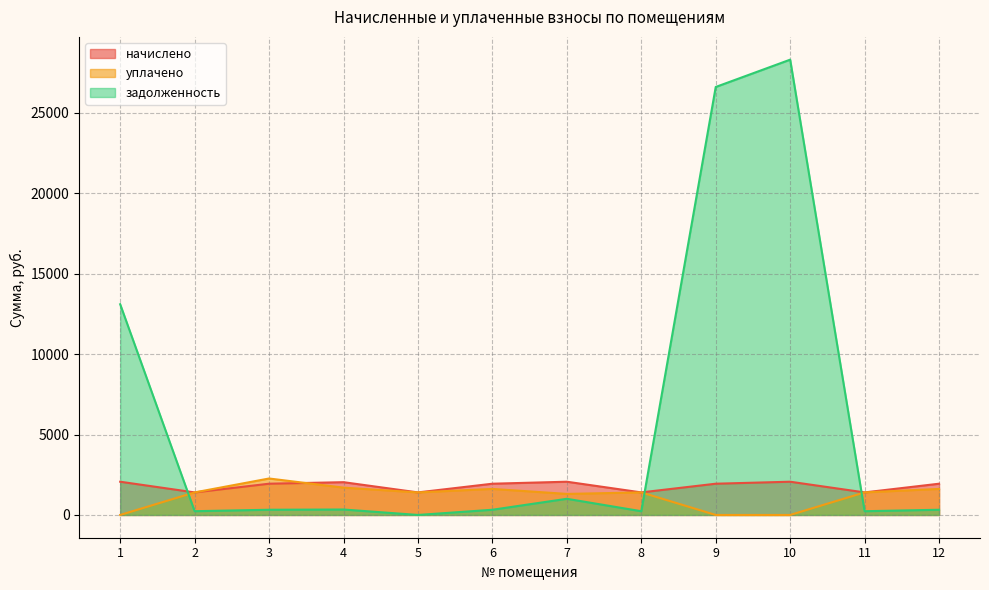

What is the spread (max minus min) of values at 12?

1619.2